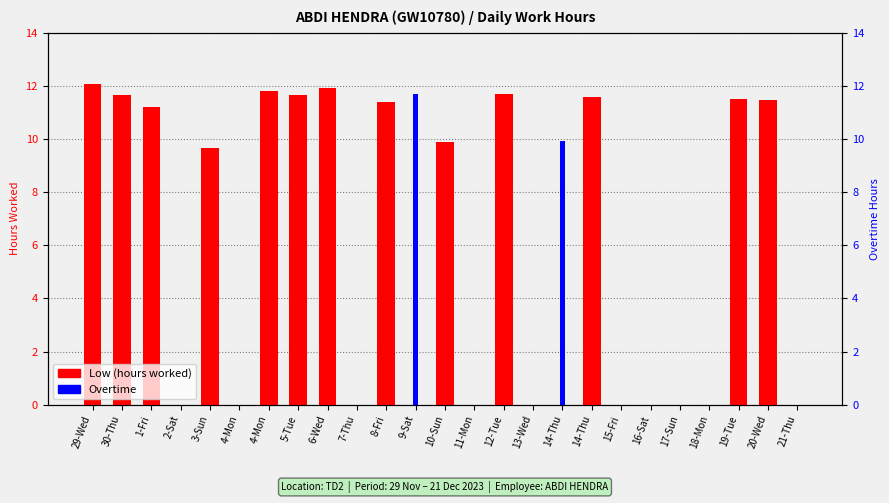

List the labels in order of Low (hours worked) value, smallest first.

2-Sat, 4-Mon, 7-Thu, 9-Sat, 11-Mon, 13-Wed, 14-Thu, 15-Fri, 16-Sat, 17-Sun, 18-Mon, 21-Thu, 3-Sun, 10-Sun, 1-Fri, 8-Fri, 20-Wed, 19-Tue, 14-Thu, 30-Thu, 5-Tue, 12-Tue, 4-Mon, 6-Wed, 29-Wed